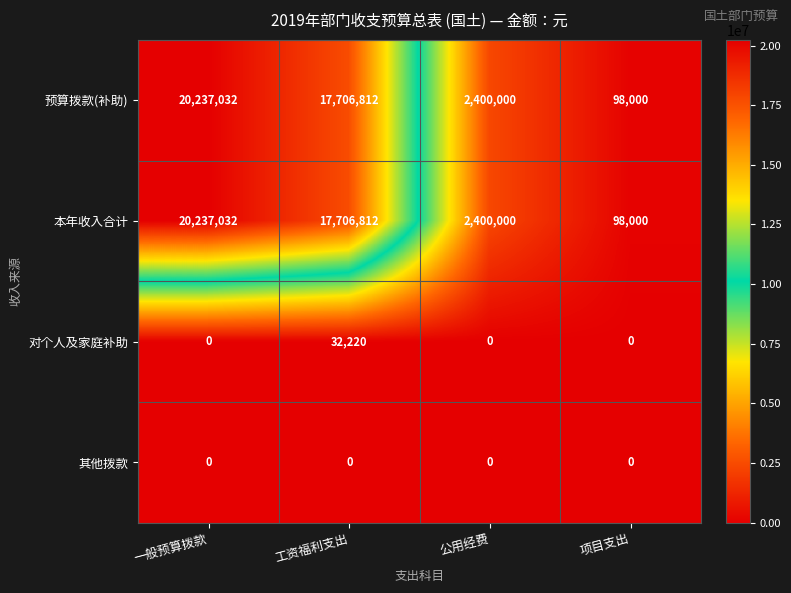

Rank the categories by 本年收入合计 value from lowest to highest.

项目支出, 公用经费, 工资福利支出, 一般预算拨款